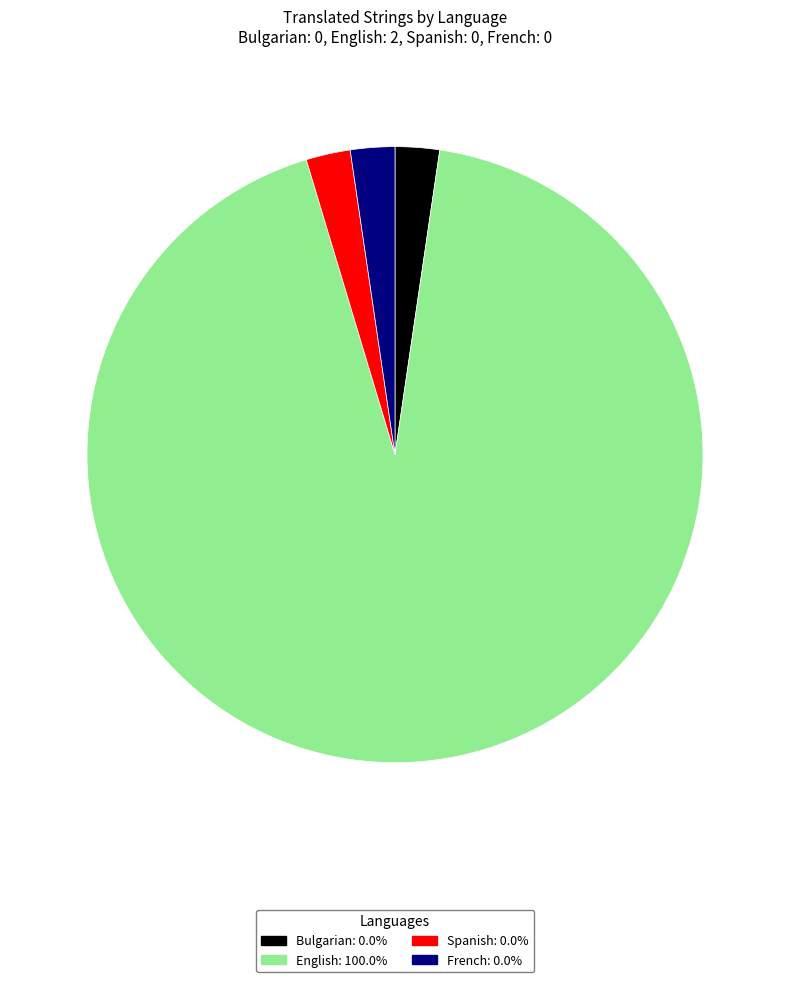

Count the number of slices in the pie.

4